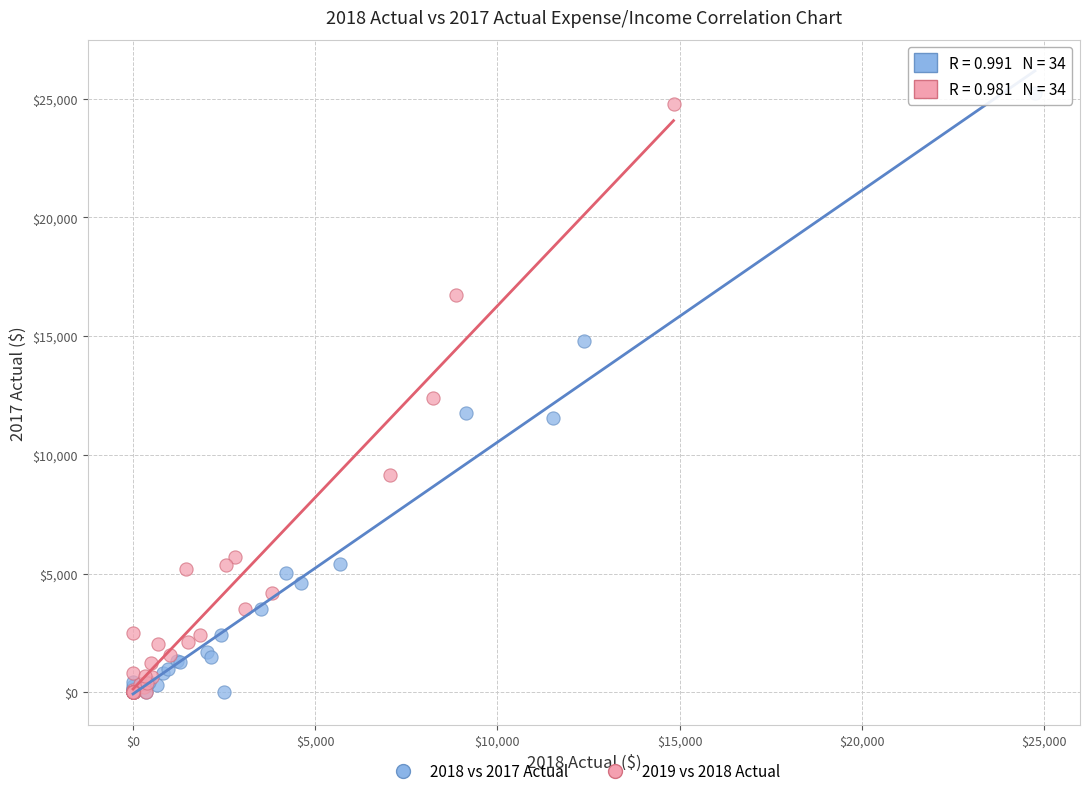

Which series has the widest spread of Y values?

2018 vs 2017 Actual